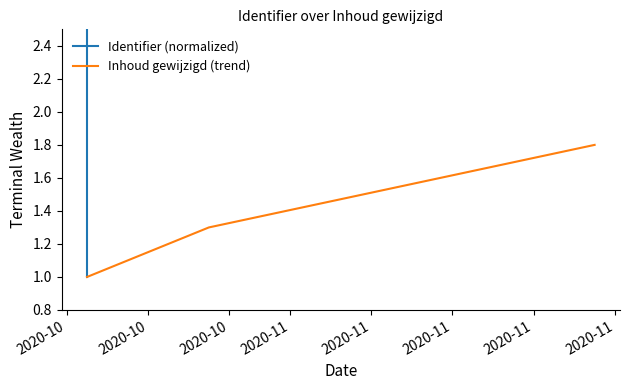

What is the minimum value for Inhoud gewijzigd (trend)?

1.0